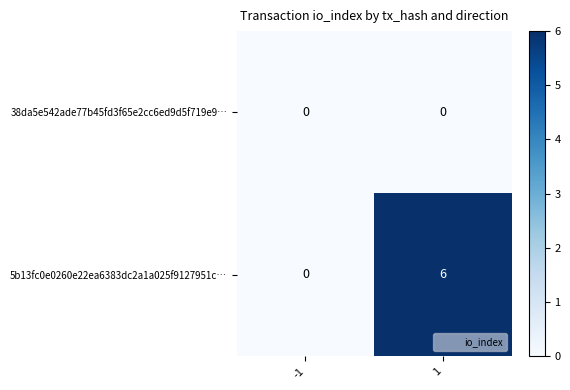

Reading left to right, extract all data points from this chart.

38da5e542ade77b45fd3f65e2cc6ed9d5f719e9…: 0	0
5b13fc0e0260e22ea6383dc2a1a025f9127951c…: 0	6